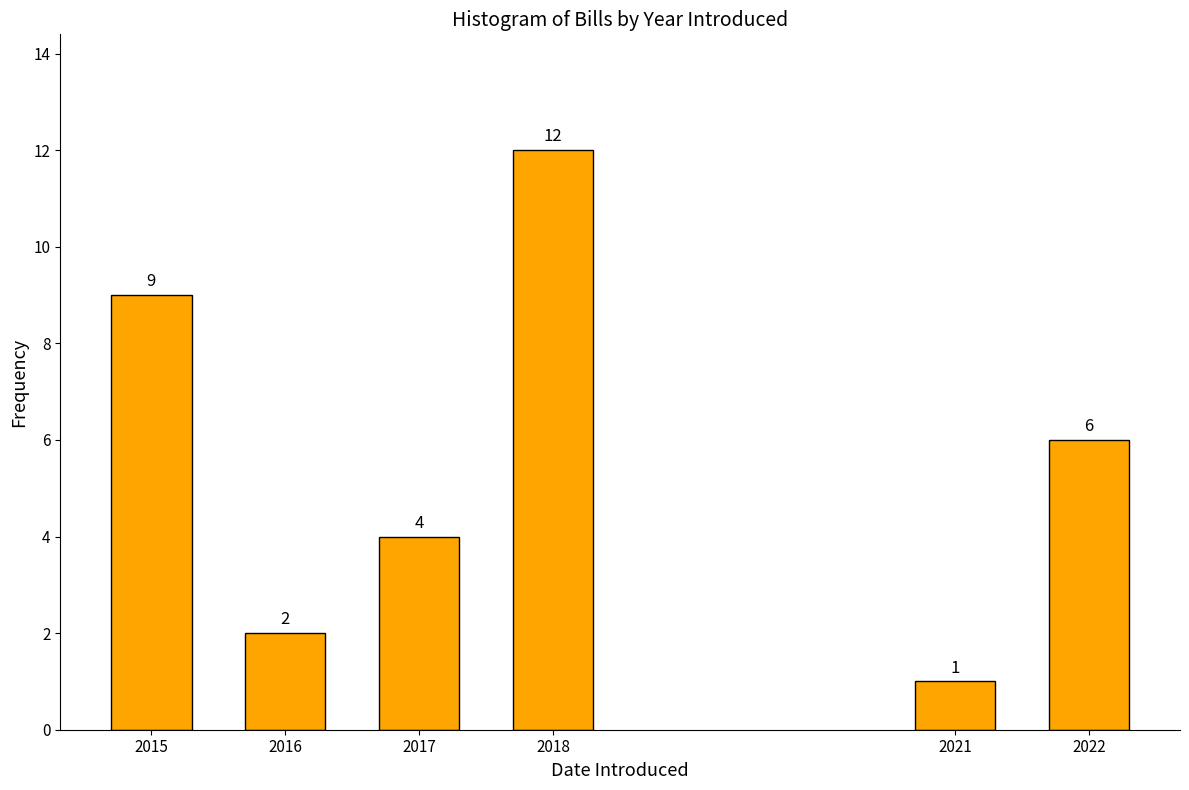

Reading left to right, what are all the values shown in this chart?

2015=9	2016=2	2017=4	2018=12	2021=1	2022=6